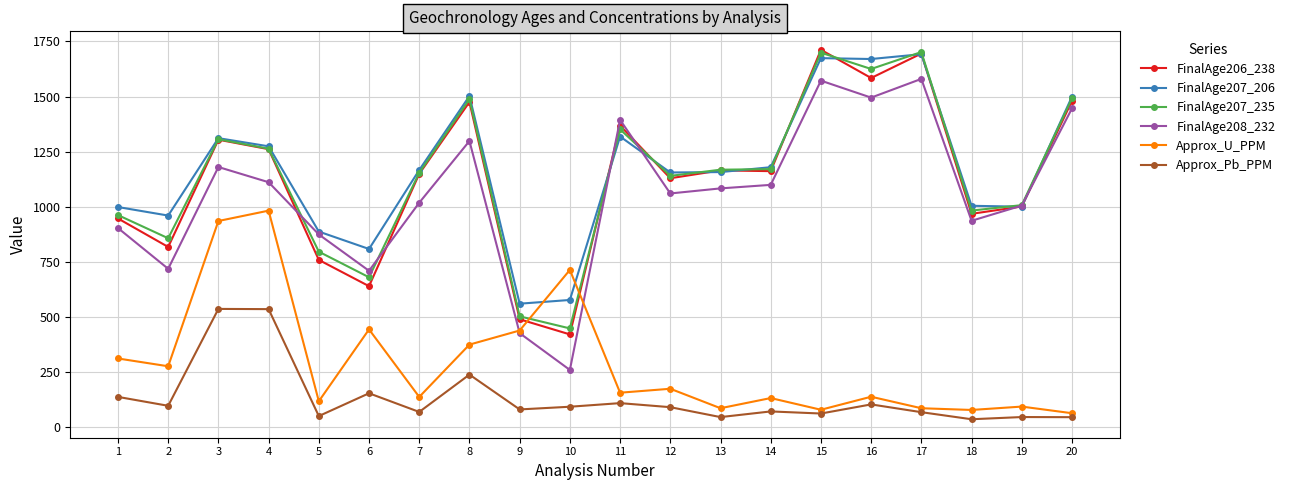

True or false: Approx_Pb_PPM and FinalAge207_235 cross at least once.

False